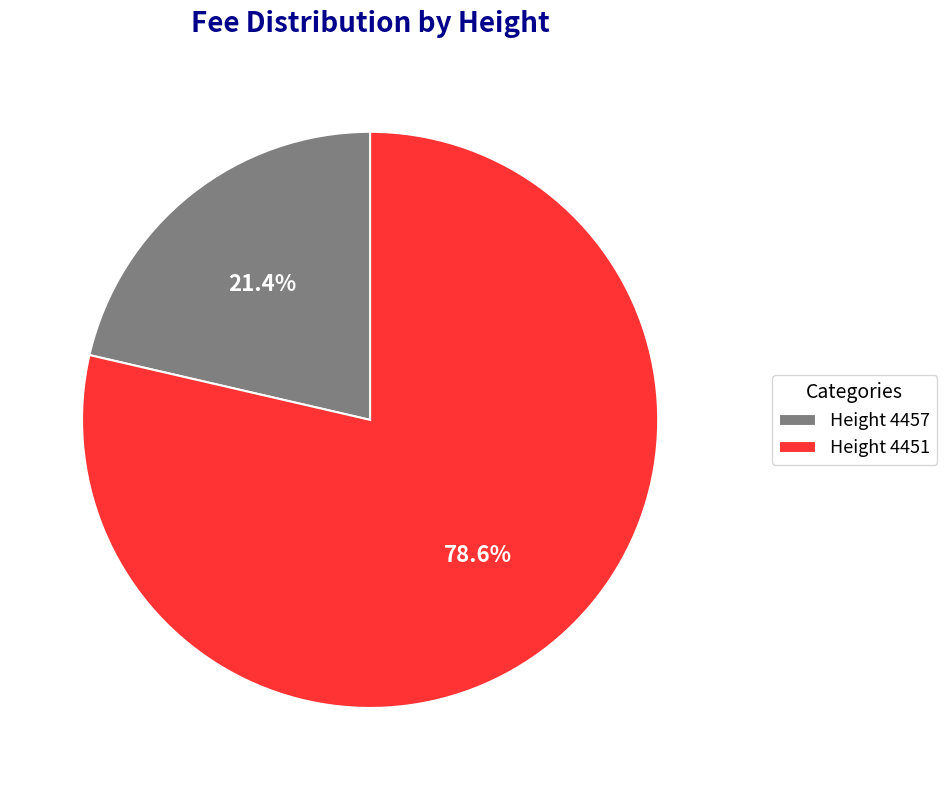

What is the smallest slice in the pie chart?

Height 4457